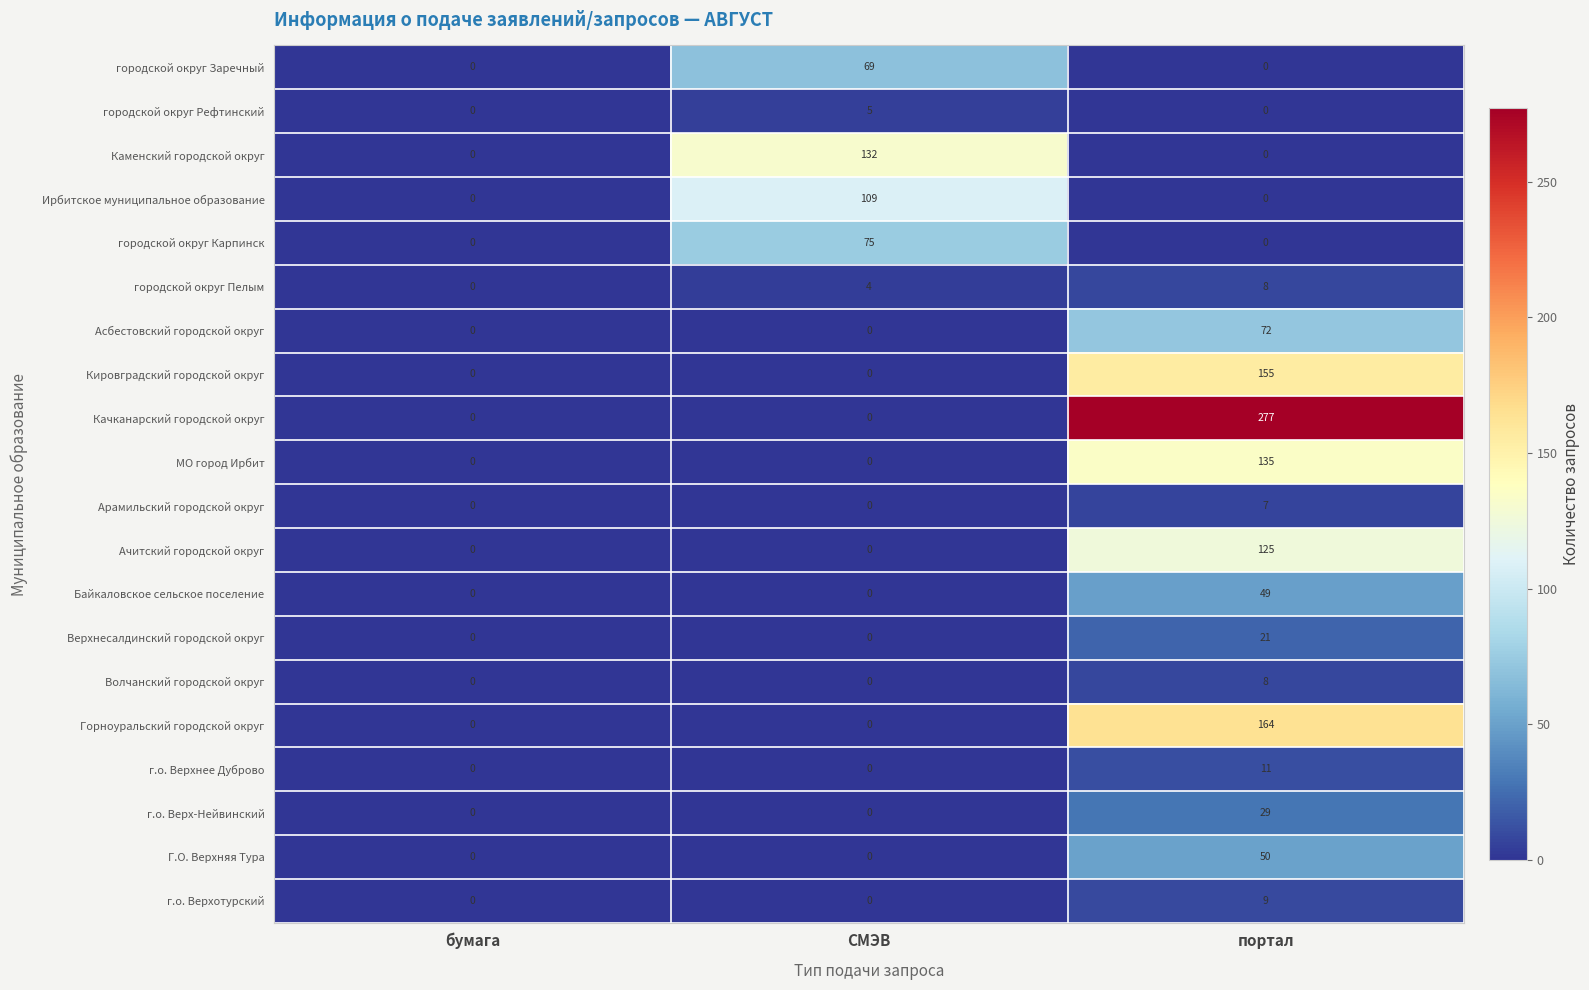

True or false: Качканарский городской округ has a value of 277 at портал.

True